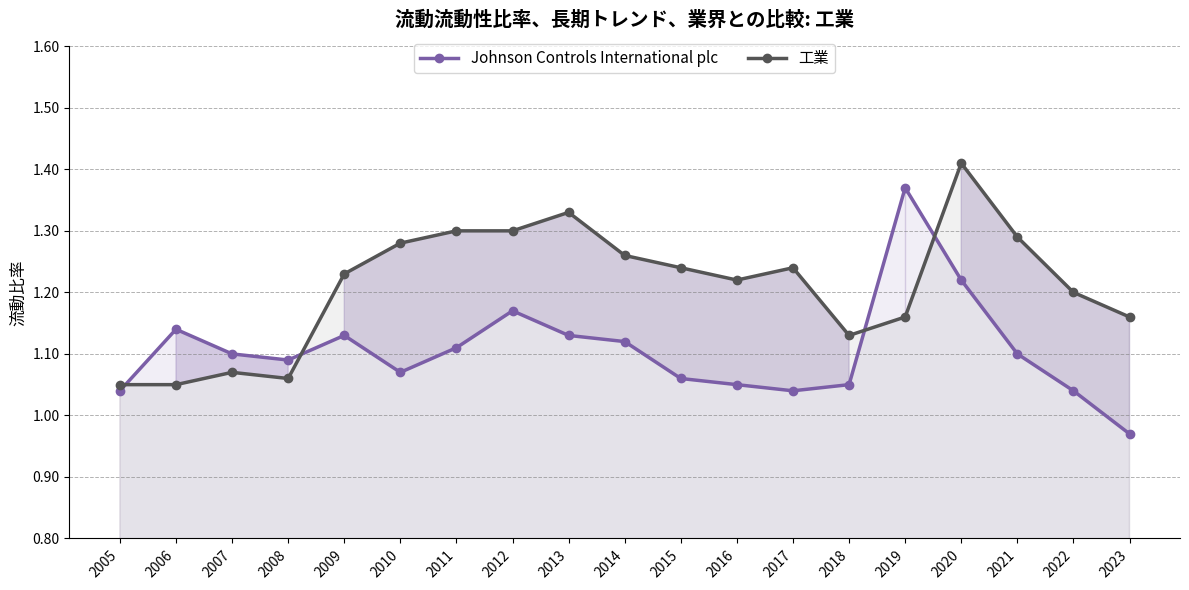

Which has a higher value, 2021 or 2009?

2009